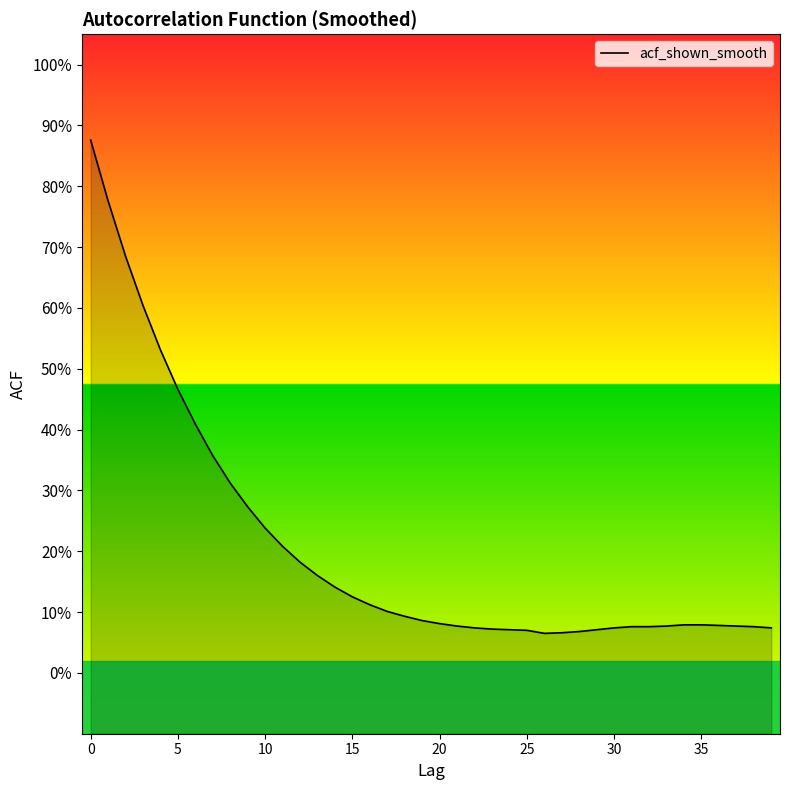

At which category does the chart reach its minimum across all series?

26